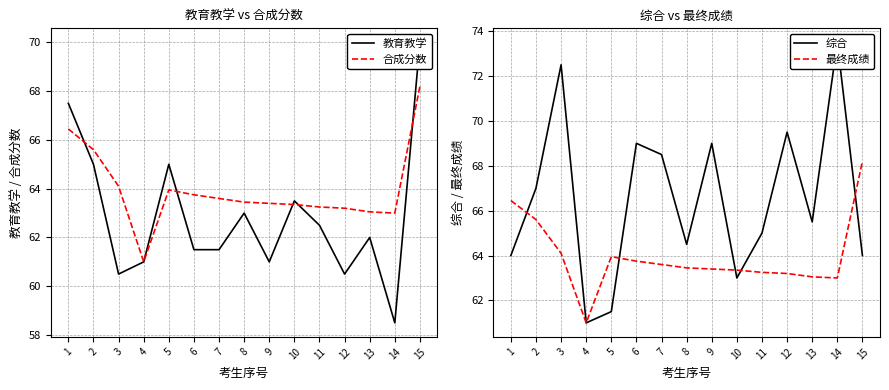

How many interior local valleys does the 合成分数 series have?

2